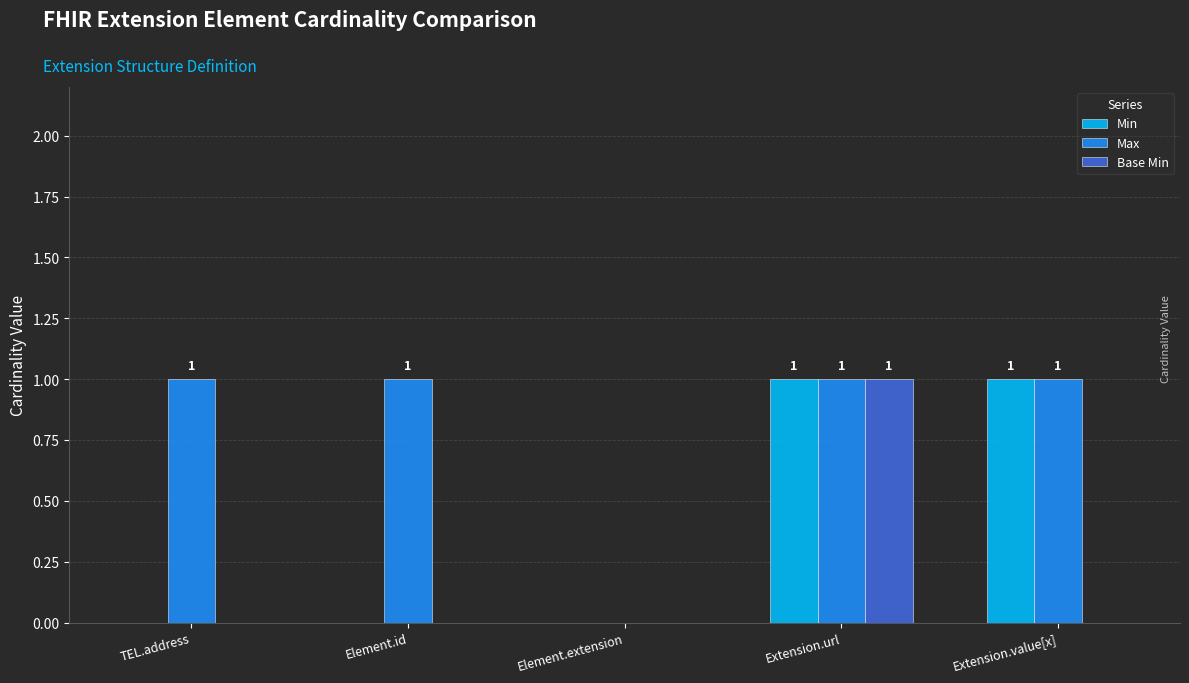

At which label does Base Min reach its peak?

Extension.url